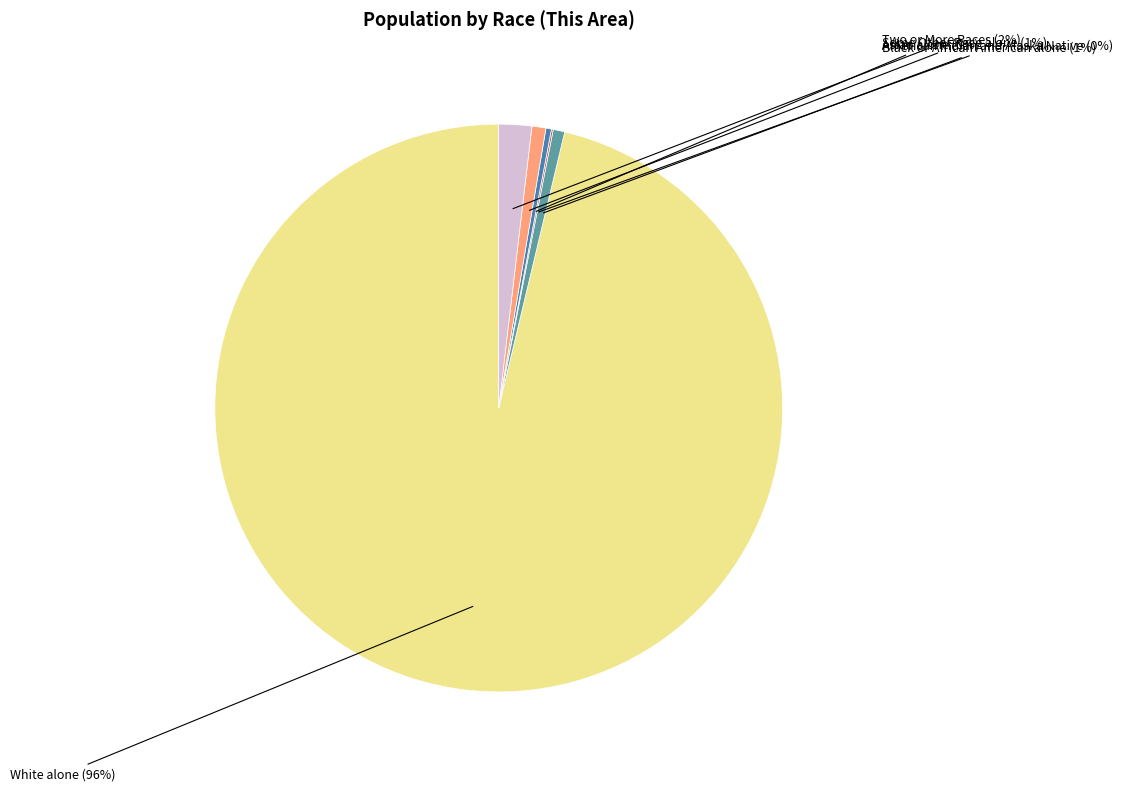

To the nearest percent, what is the difference between the White alone and Two or More Races slice percentages?

94%